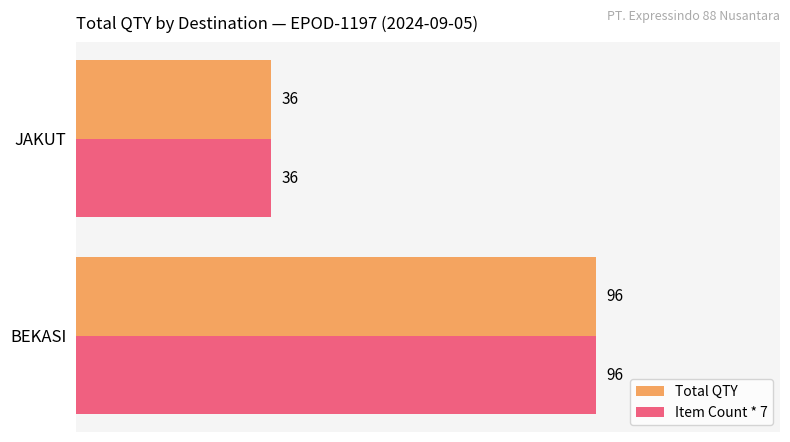

The Total QTY series shows 96 at BEKASI. True or false?

True